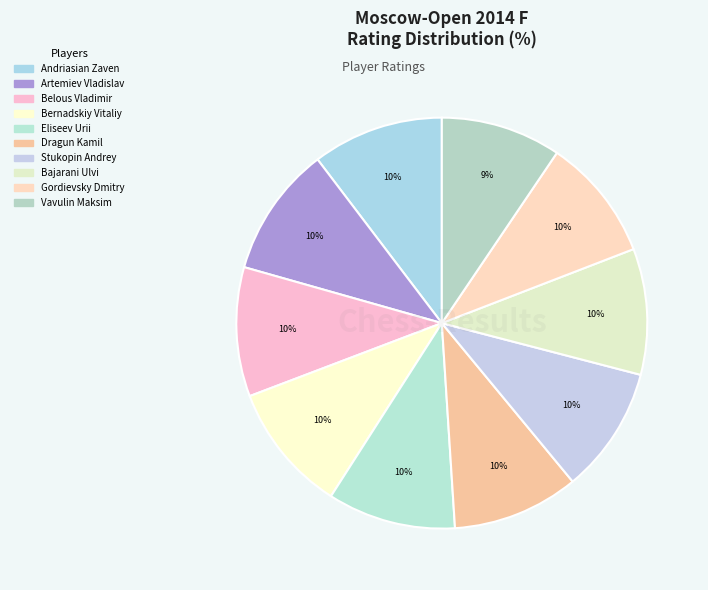

To the nearest percent, what percentage of the pie is Vavulin Maksim?

9%